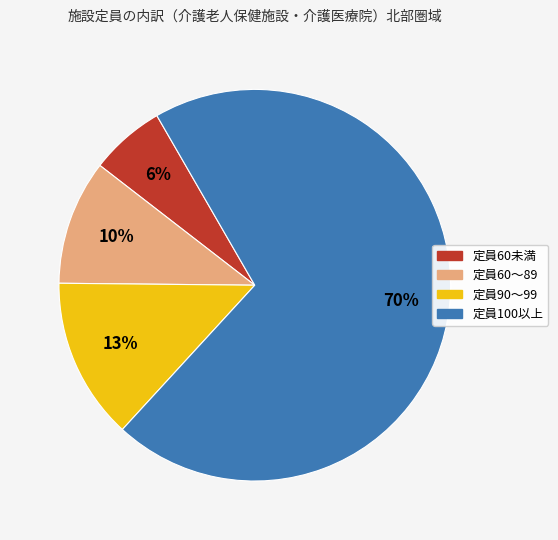

Is there a majority slice in this chart?

Yes